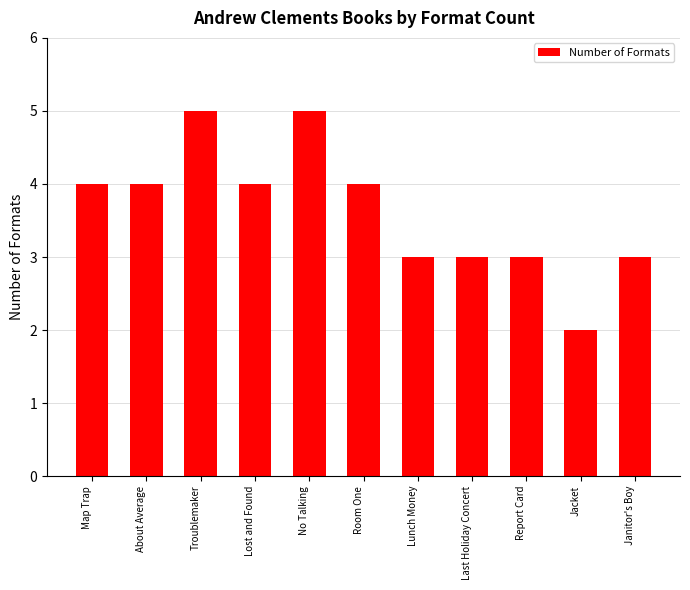

Between Room One and Last Holiday Concert, which is larger?

Room One